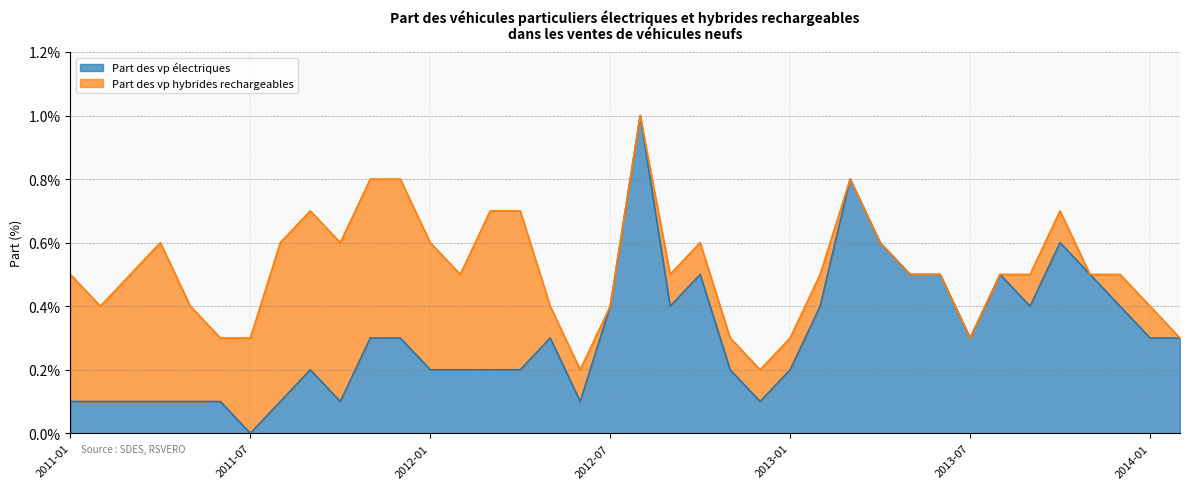

At which category does the chart reach its peak across all series?

2012-08